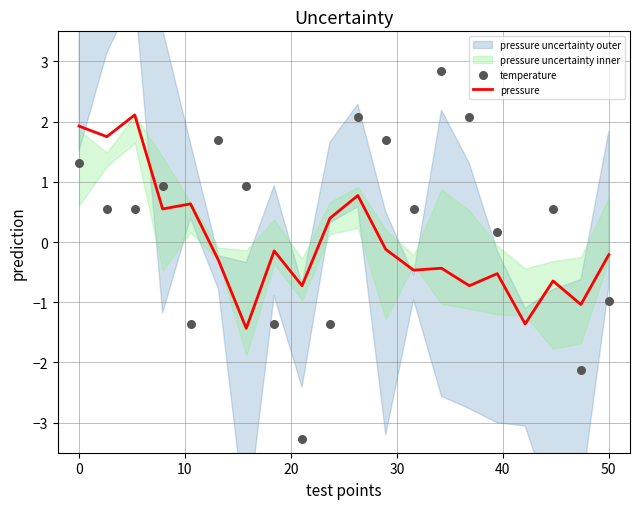

At how many categories does at least one series exceed -4?

20